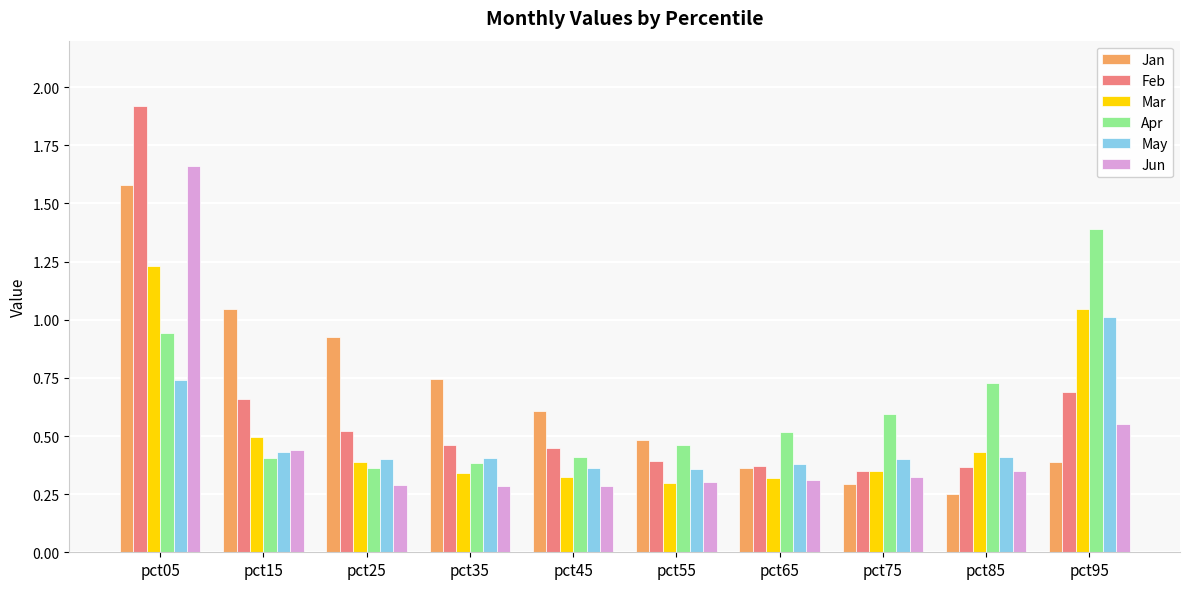

What is the sum of all Jun values?

4.8